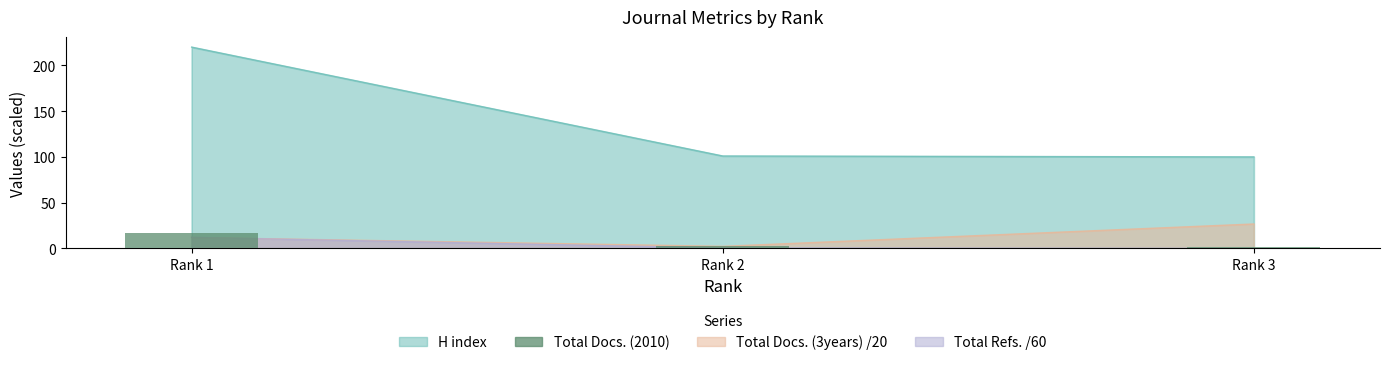

The value at Rank 3 is 2. True or false?

False